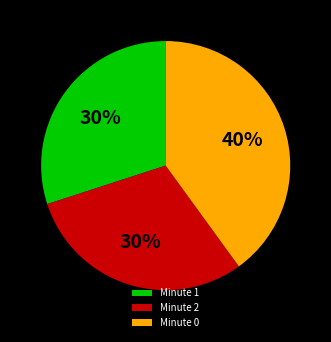

To the nearest percent, what portion does Minute 0 represent?

40%